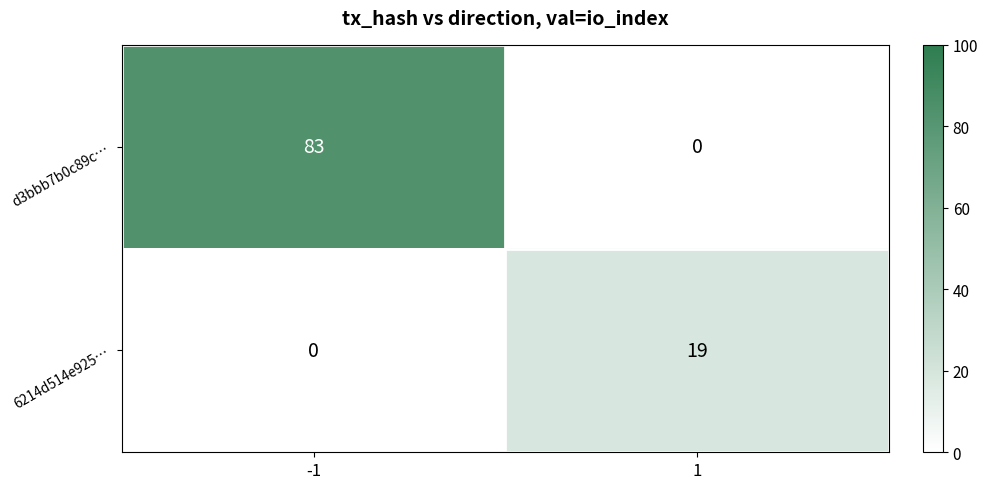

What is the difference between the maximum and minimum values in the 6214d514e925… series?

19